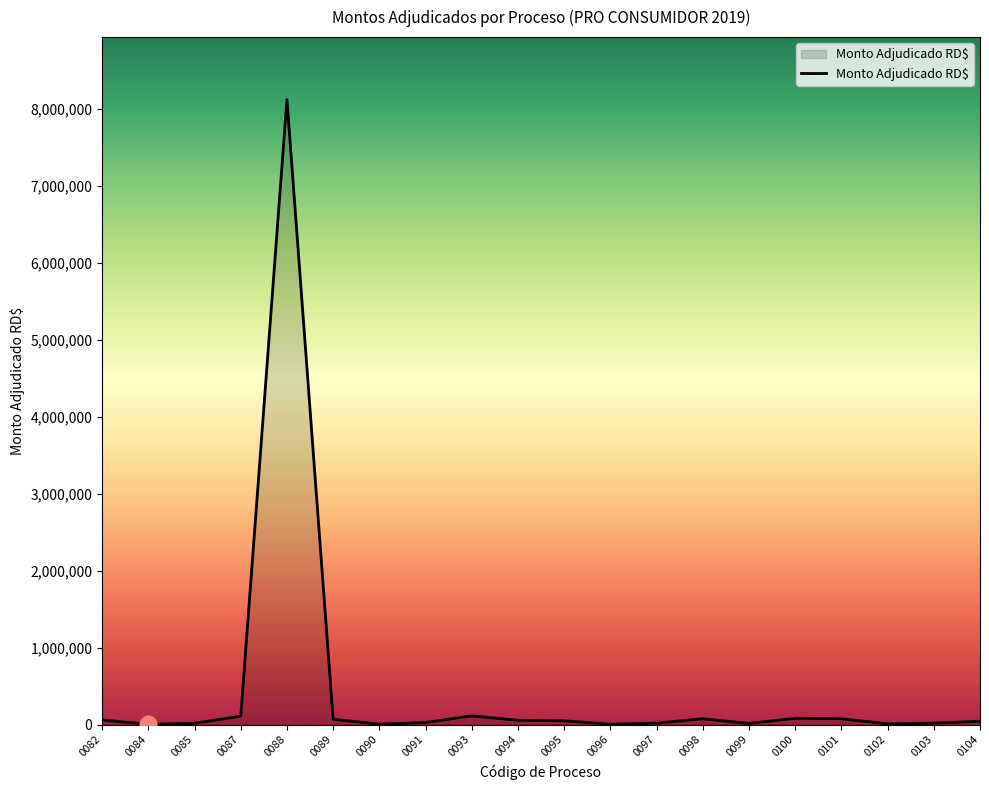

What is the ratio of the value at 0082 to the value at 0095?

1.2